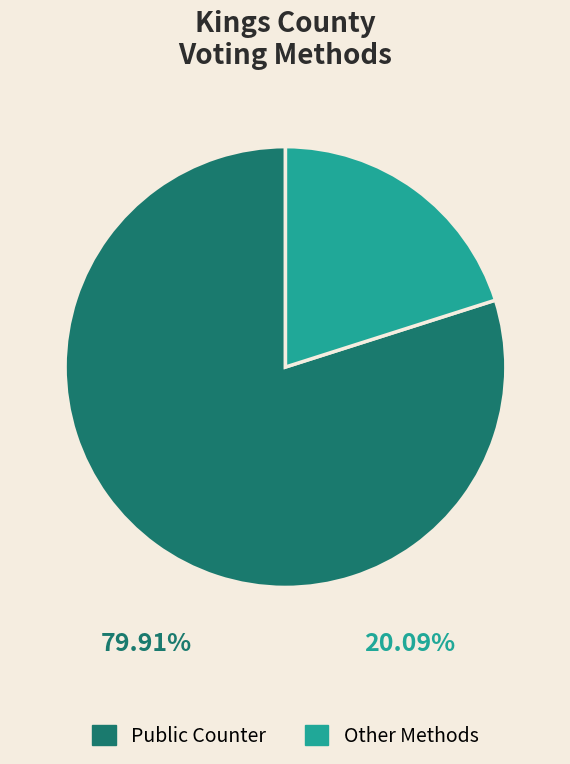

Does Other Methods represent more than half of the total?

No